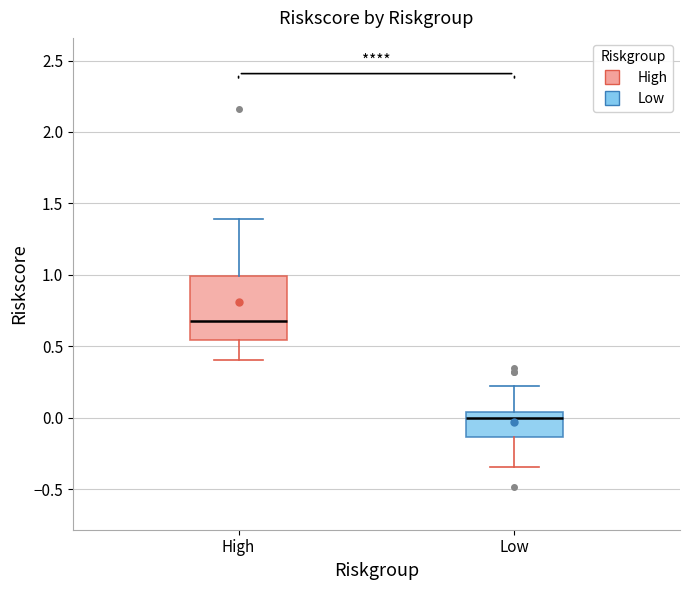

Where is the lower edge of the box for Low on the y-axis? The values are not printed on the chart, so give them approximately, as read against the axis.

-0.15